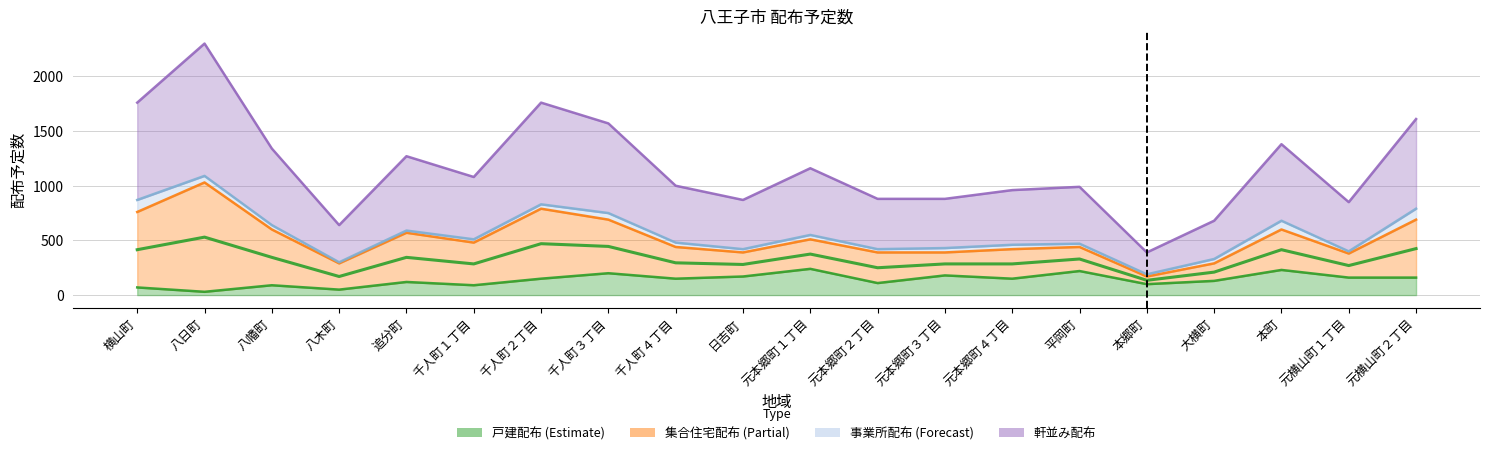

What is the average value of the 戸建配布 series?

140